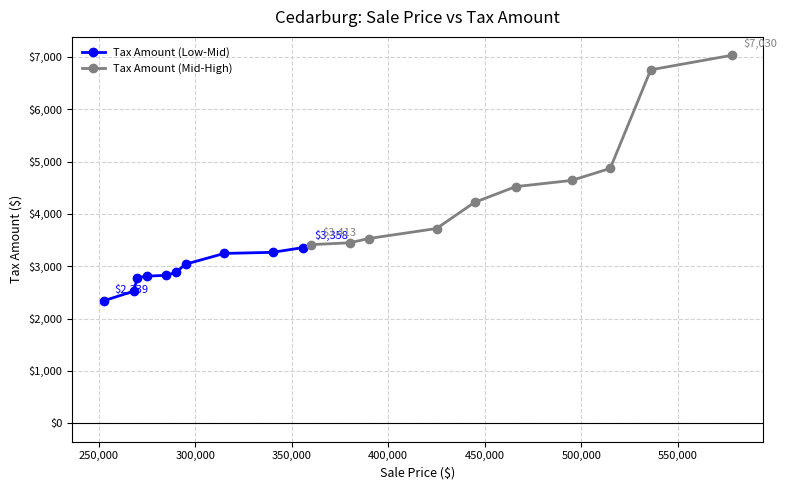

How many values in the Tax Amount (Low-Mid) series exceed 2885?

4